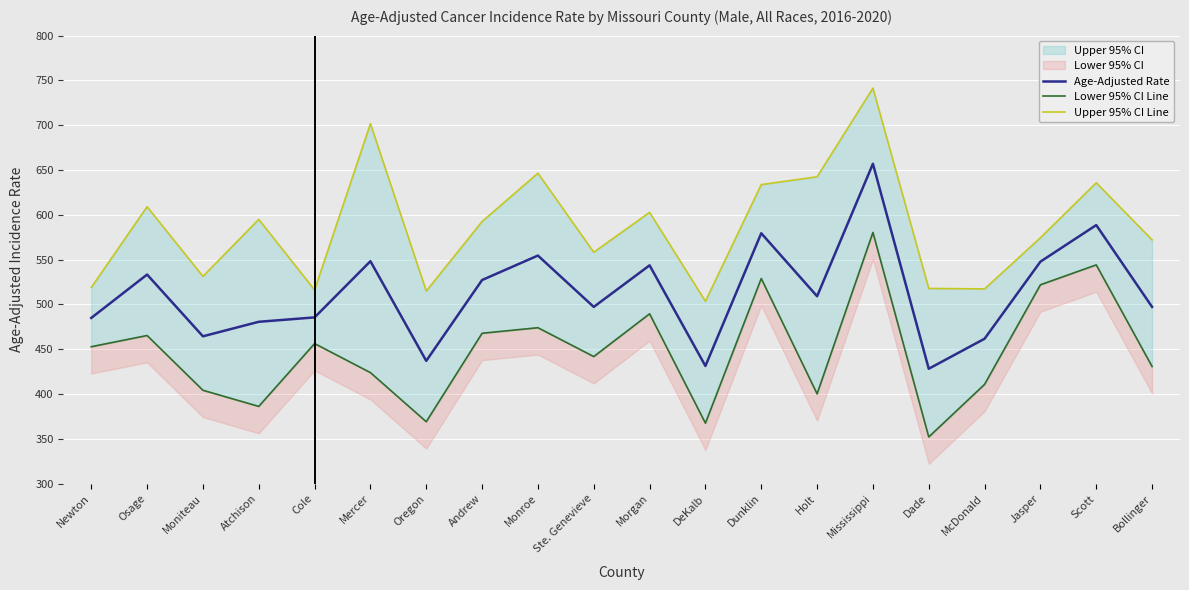

The value of Upper 95% CI Line at Scott is 1129.5. True or false?

False